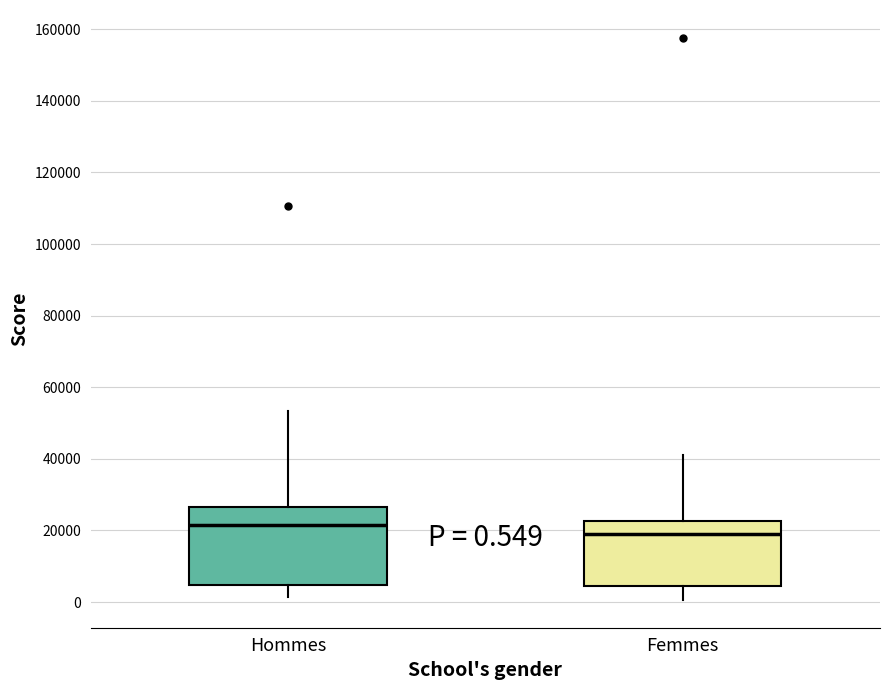

Comparing the boxes themselves (not the whiskers), which one is the tallest?

Hommes